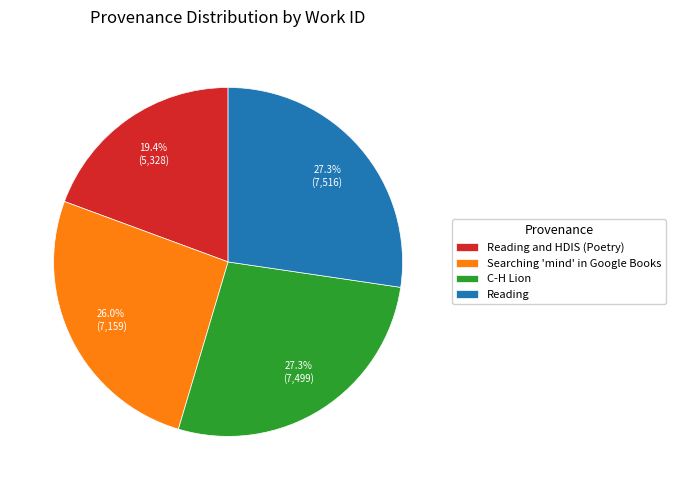

Does any single category account for the majority?

No